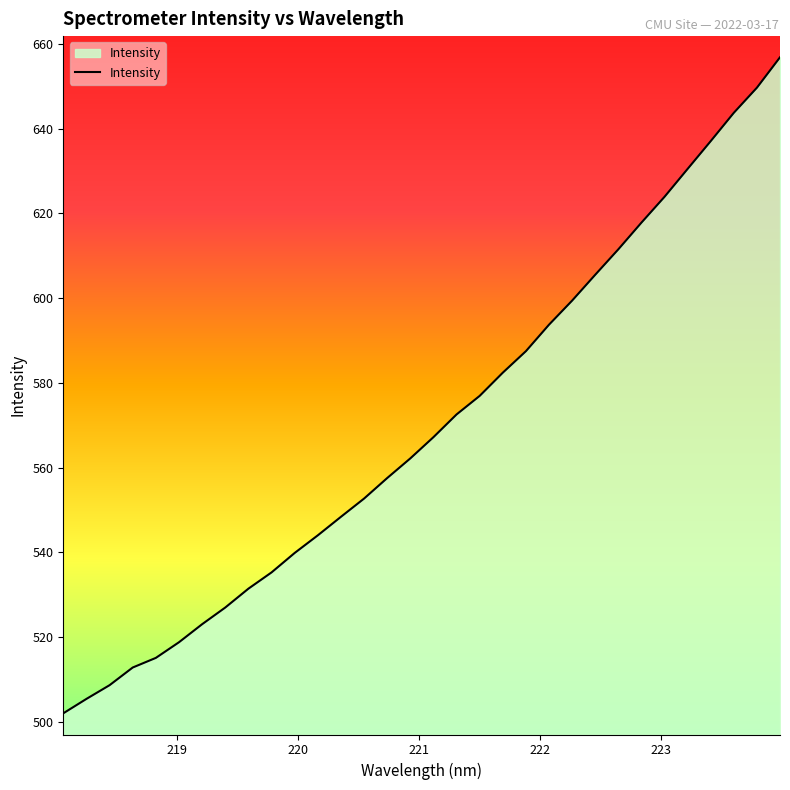

How many lines are shown in the chart?

1